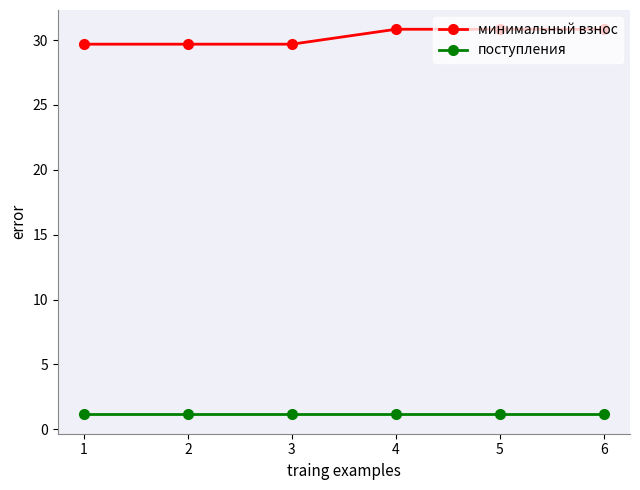

True or false: минимальный взнос has more than 2 interior local peaks.

False